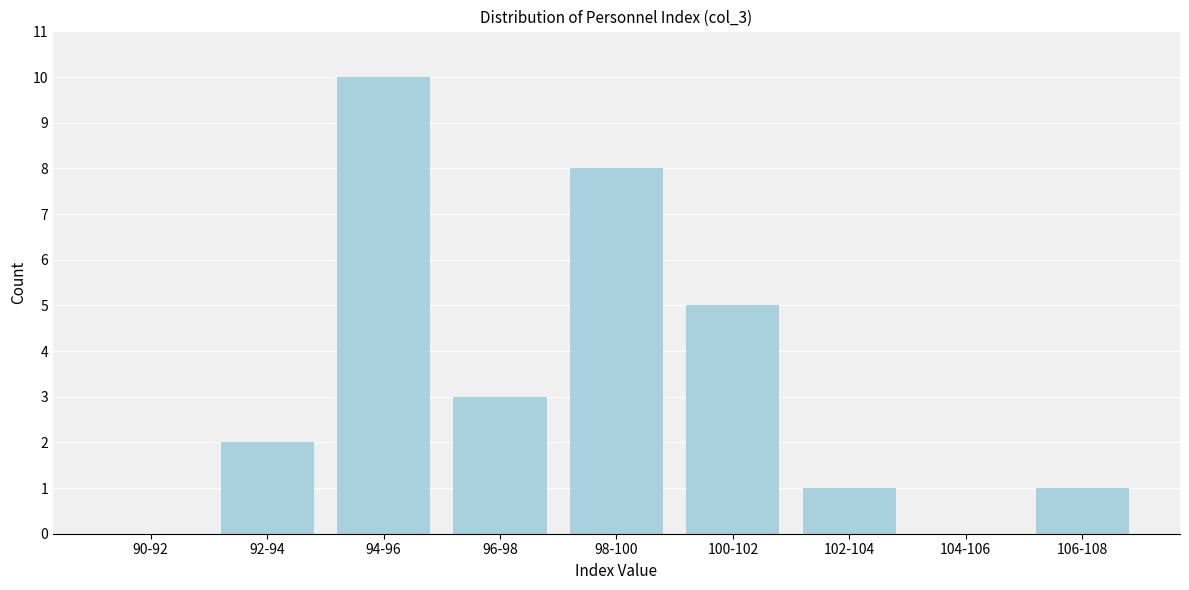

Reading right to left, what are all the values shown in this chart?

106-108=1	104-106=0	102-104=1	100-102=5	98-100=8	96-98=3	94-96=10	92-94=2	90-92=0